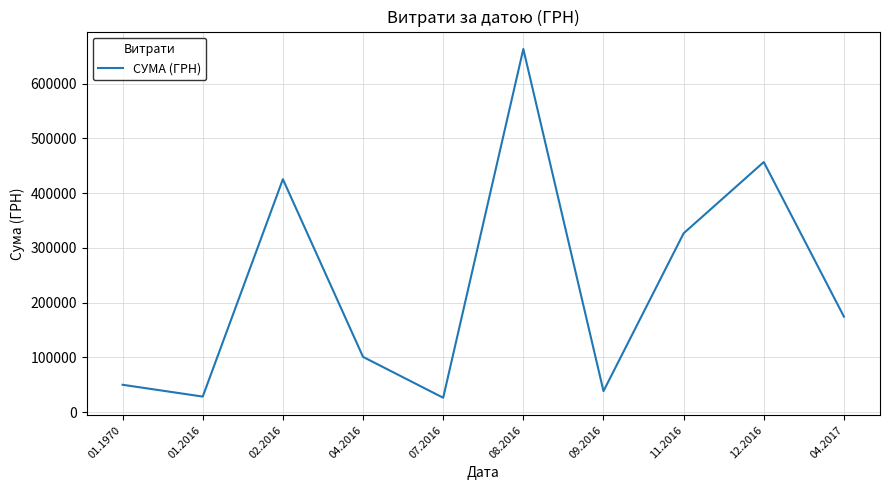

Is this an area chart (filled region under the line)?

No